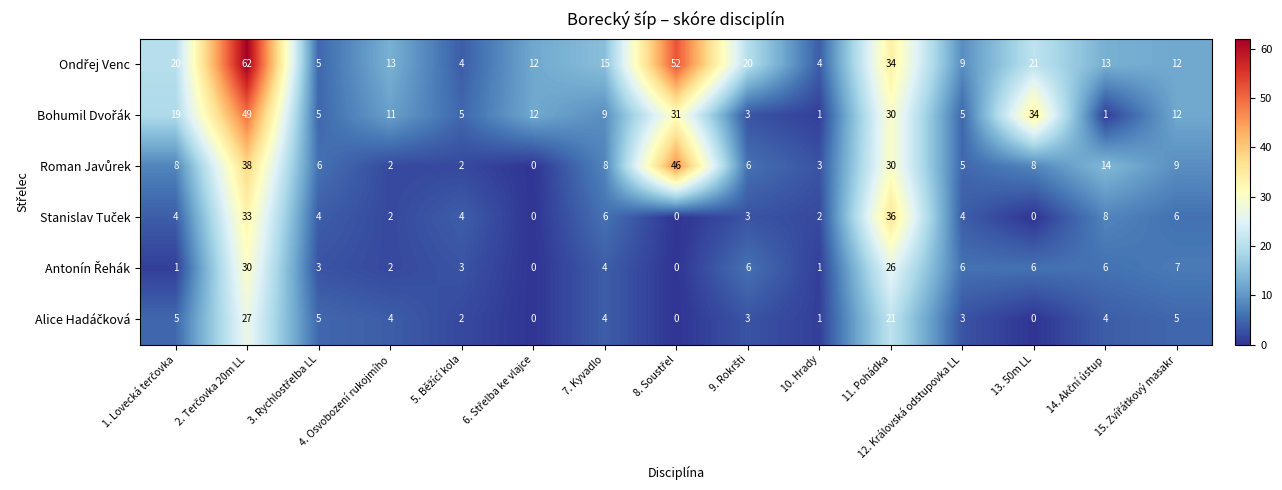

How many categories are shown in the chart?

15